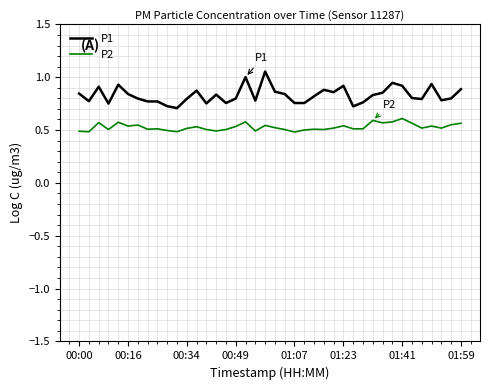

Which series has the largest total across all categories?

P1